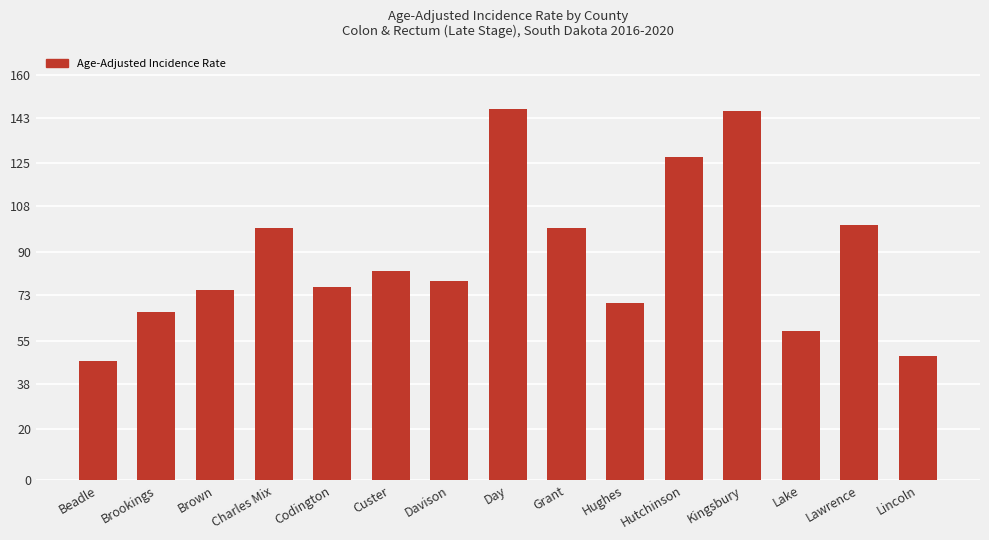

The chart shows a value of 75.2 at Brown. True or false?

True